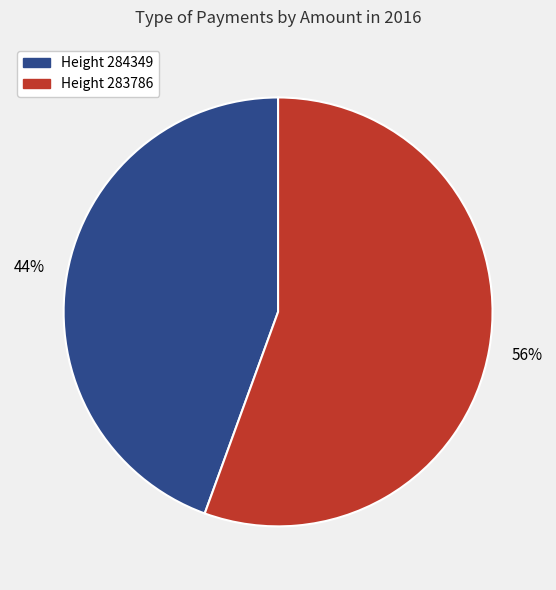

How many slices are in this pie chart?

2